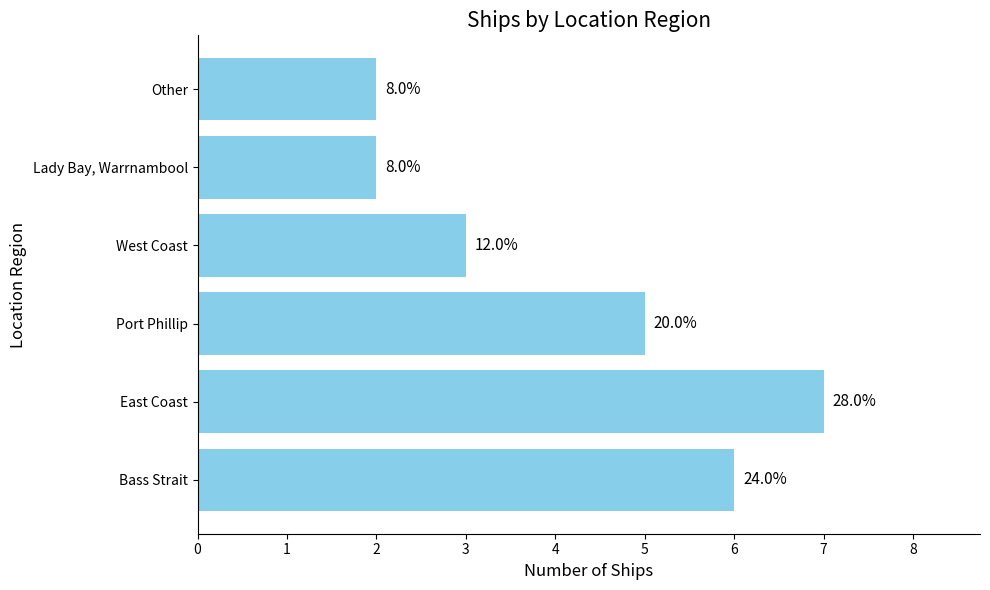

List the labels in order of value, largest first.

East Coast, Bass Strait, Port Phillip, West Coast, Lady Bay, Warrnambool, Other